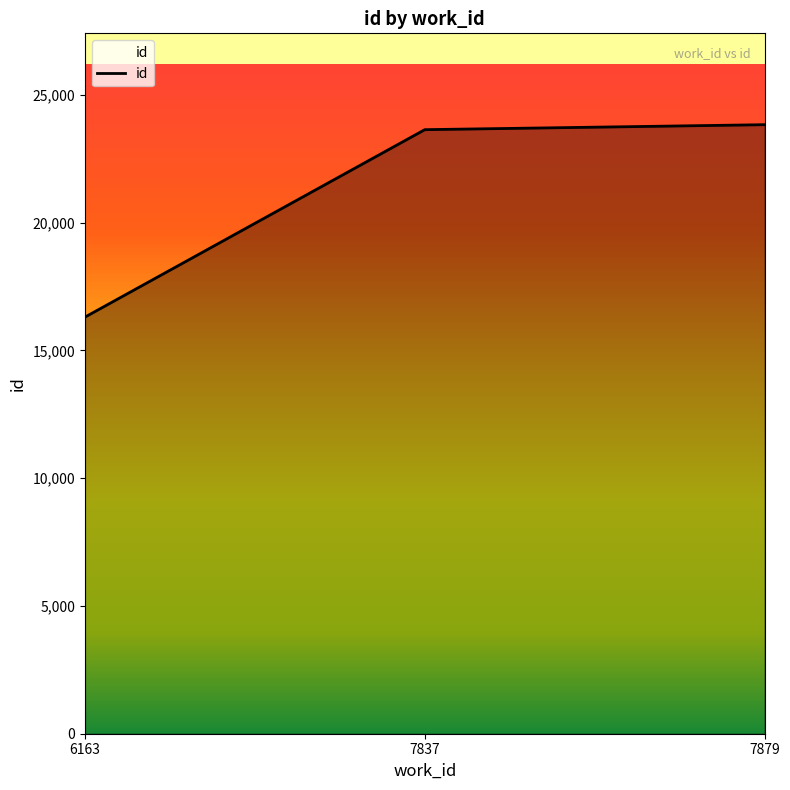

What is the difference between the values at 7837 and 6163?

7336